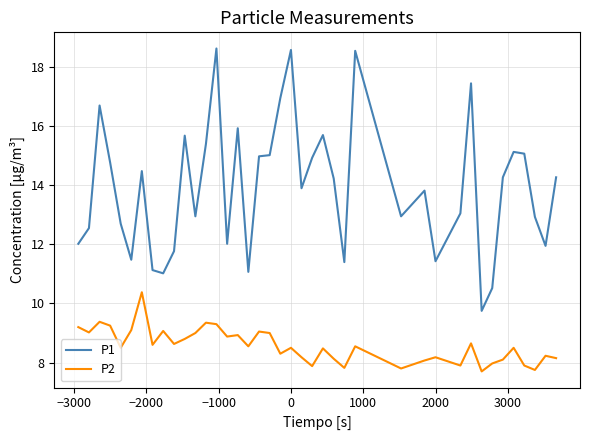

Which series has the largest range (max minus min)?

P1